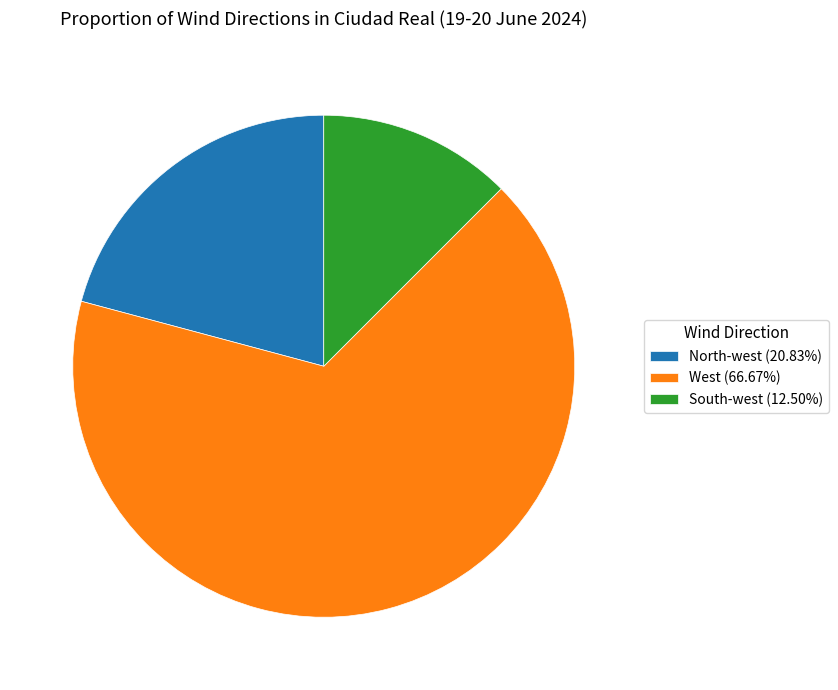

Approximately how many times larger is the value at South-west (12.50%) compared to North-west (20.83%)?

0.6